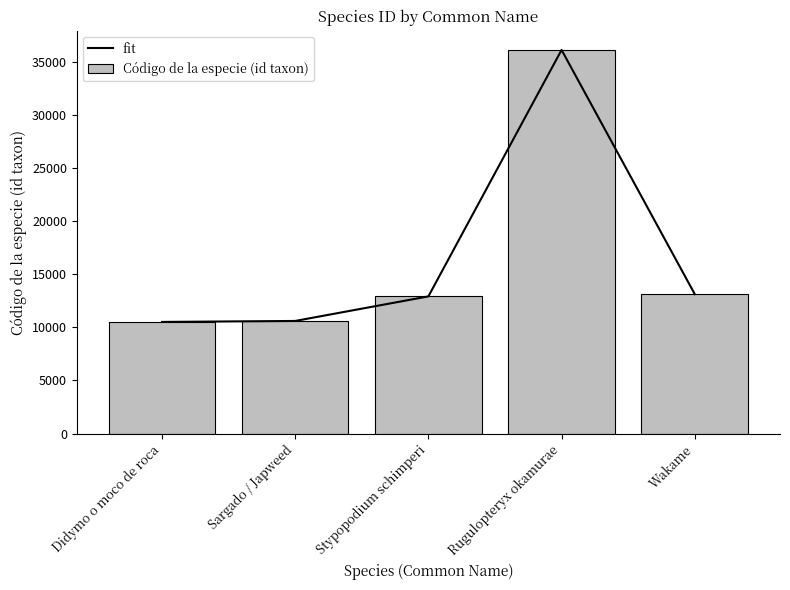

What is the label of the 3rd bar from the right?

Stypopodium schimperi